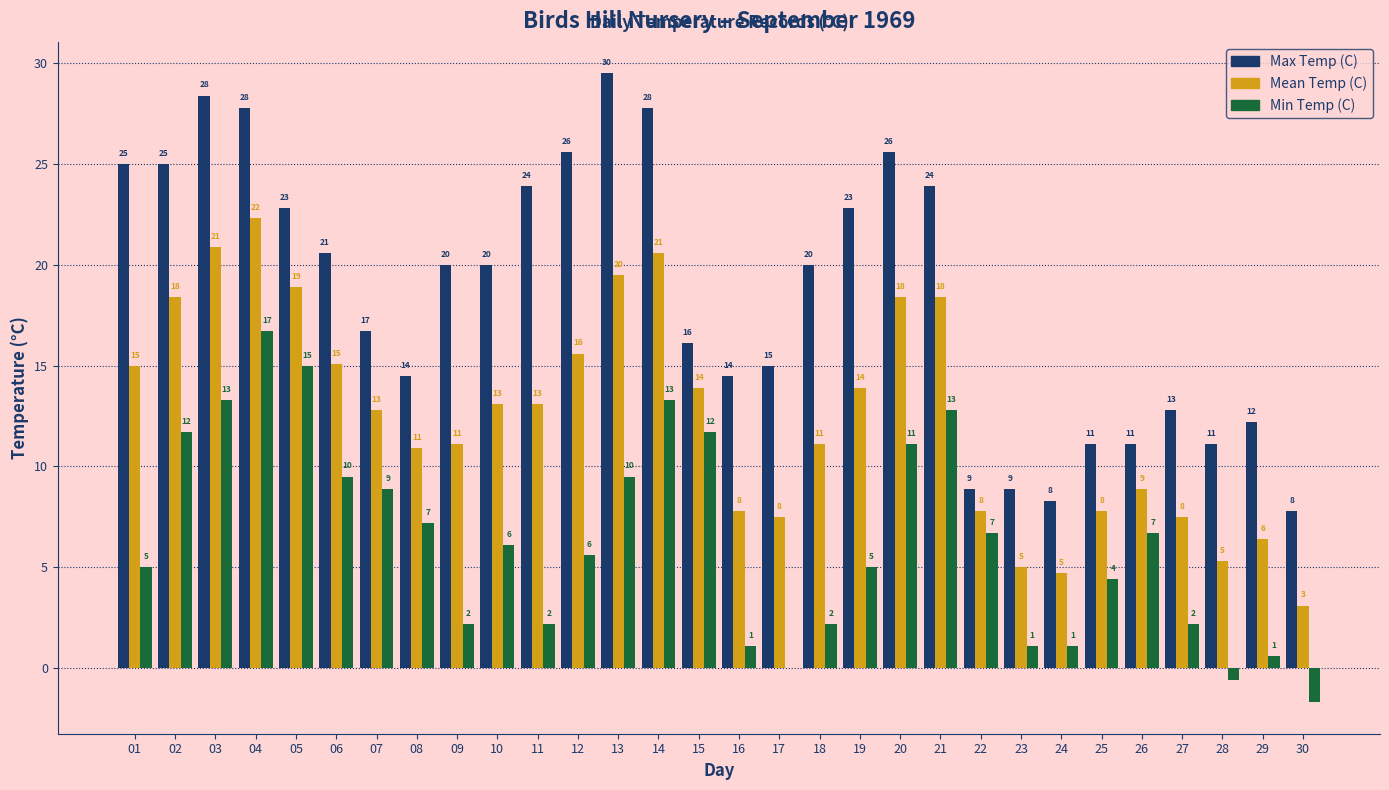

Which series has the widest spread of values?

Max Temp (C)